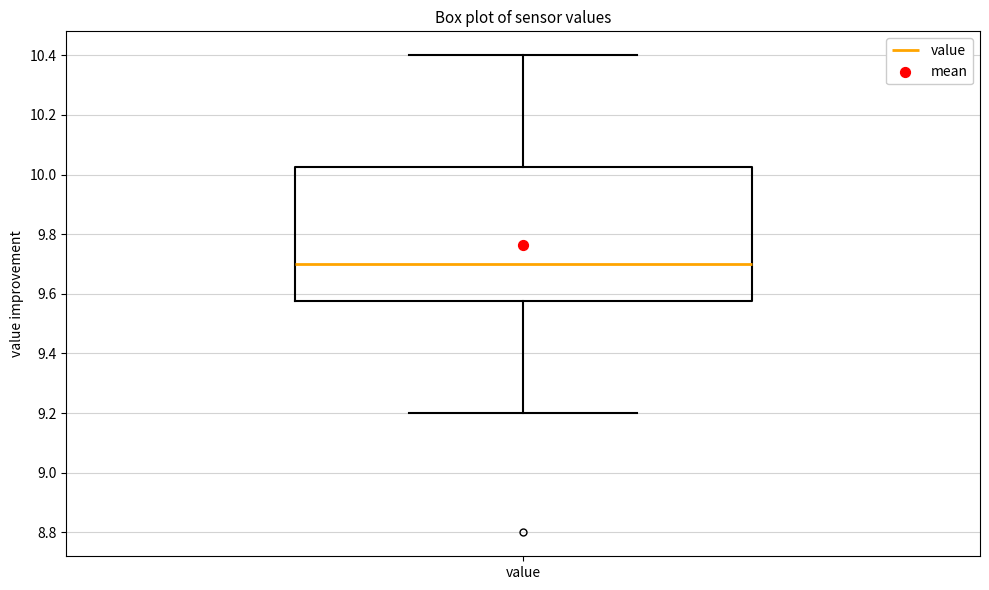

Where does the median line of the box for value sit on the y-axis? The values are not printed on the chart, so give them approximately, as read against the axis.

9.70